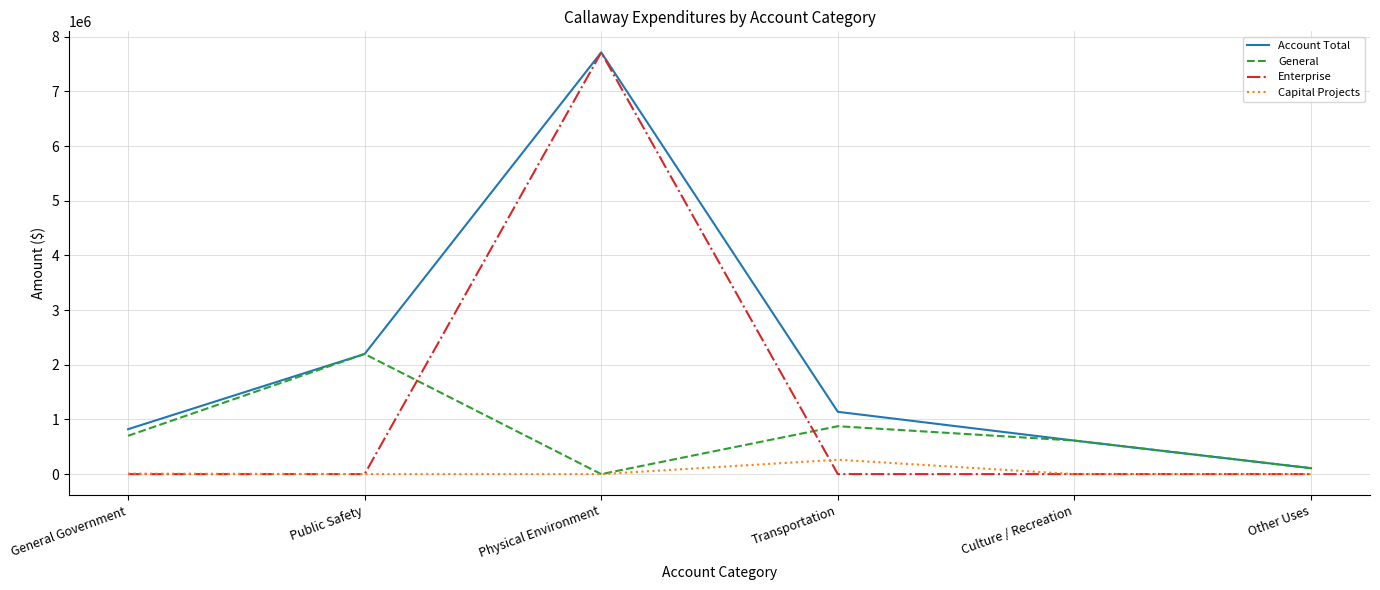

How many lines are shown in the chart?

4